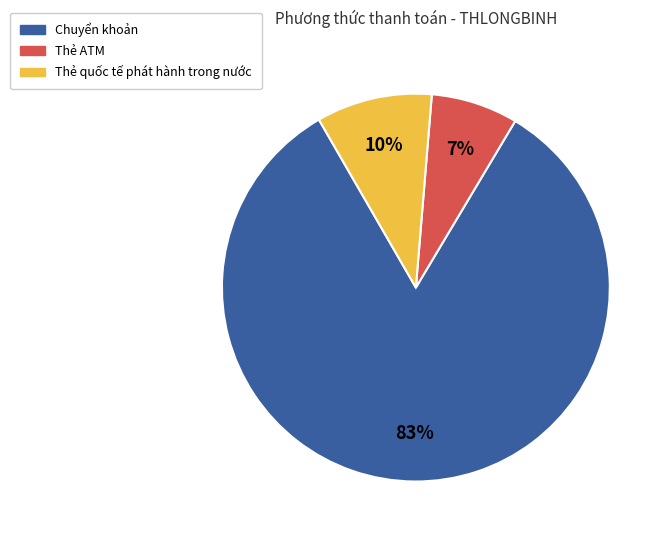

What is the smallest slice in the pie chart?

Thẻ ATM